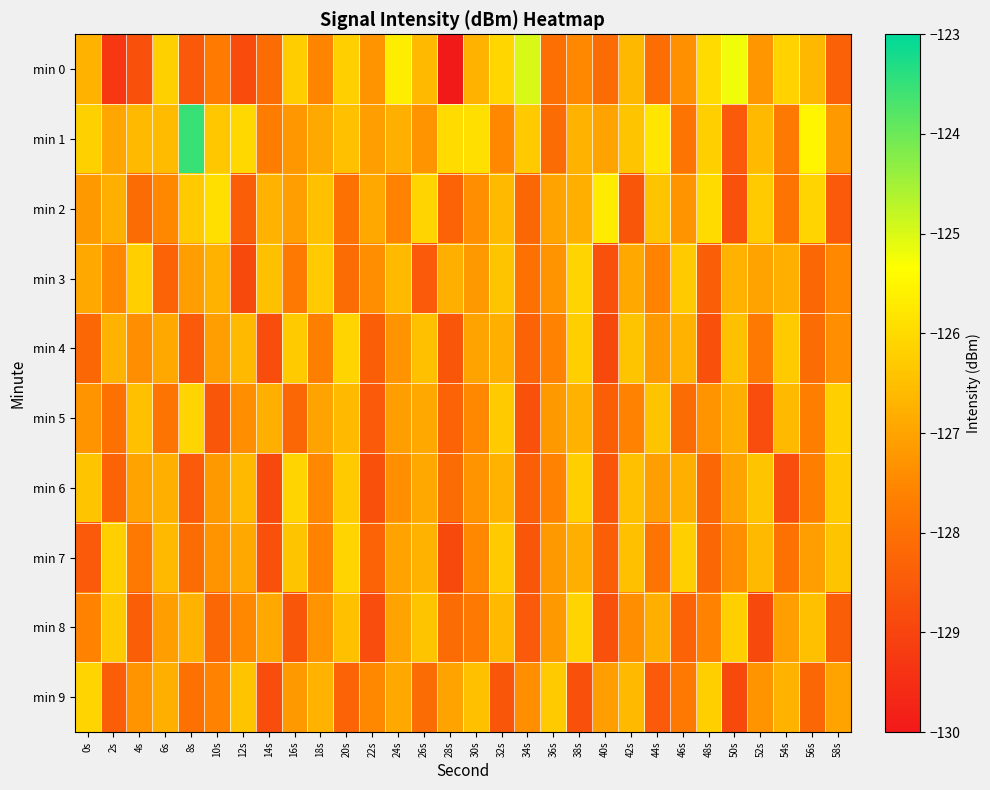

At 20s, list the series in order from smallest to largest.

min 9, min 3, min 2, min 5, min 1, min 8, min 6, min 0, min 4, min 7